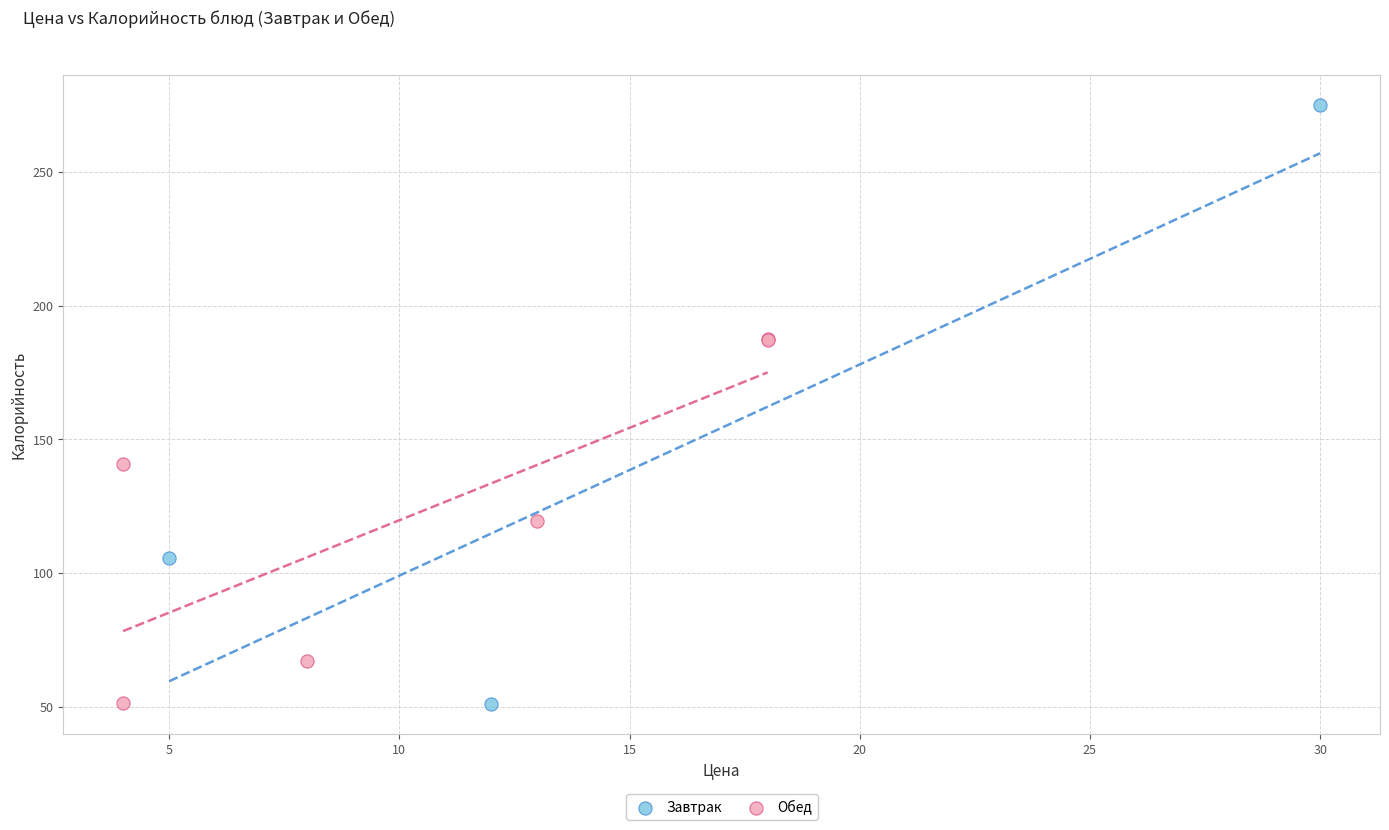

Which series reaches the maximum Y coordinate?

Завтрак